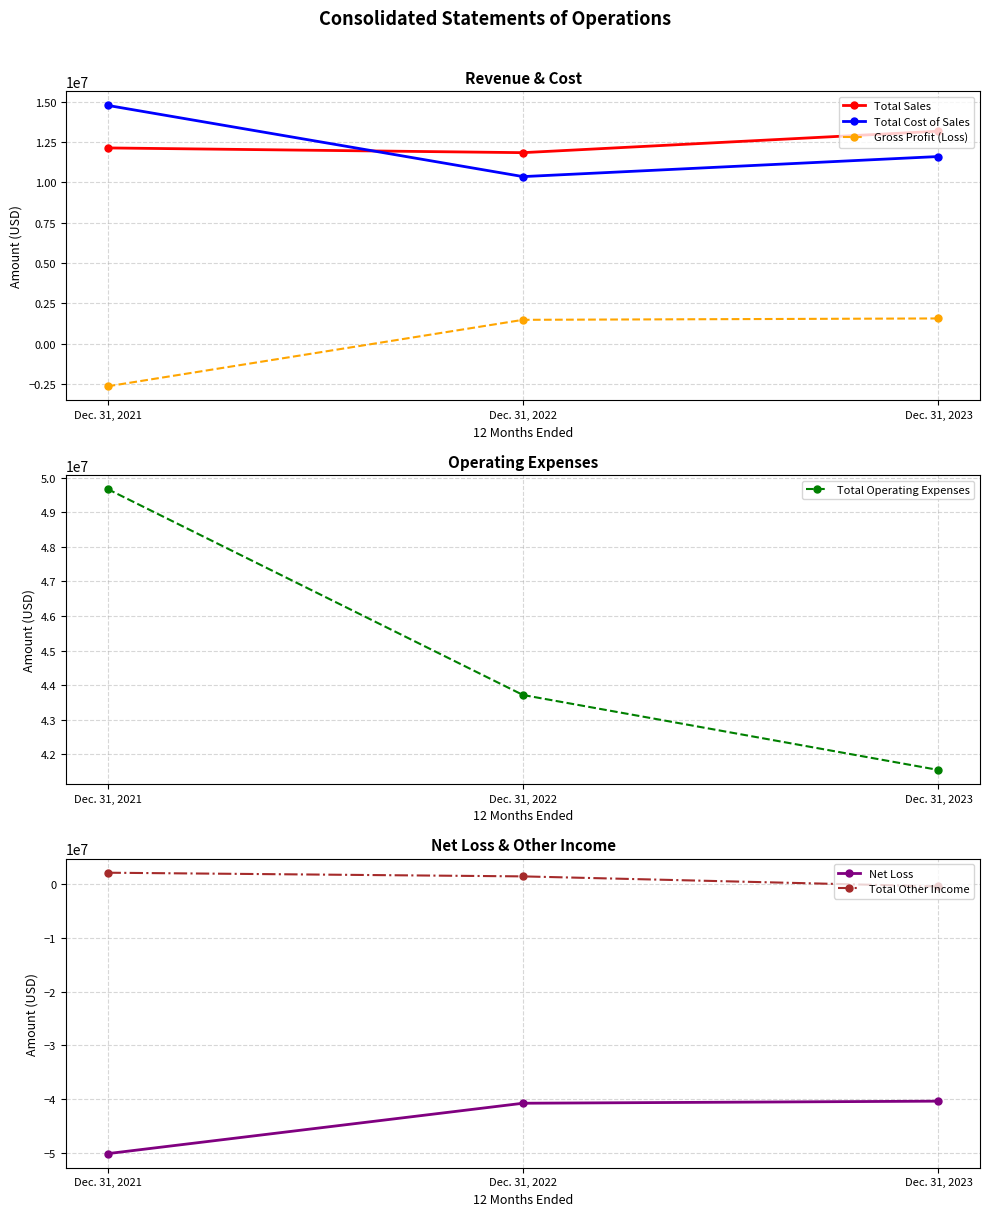

What is the difference between the Total Other Income values at Dec. 31, 2022 and Dec. 31, 2023?

1865751